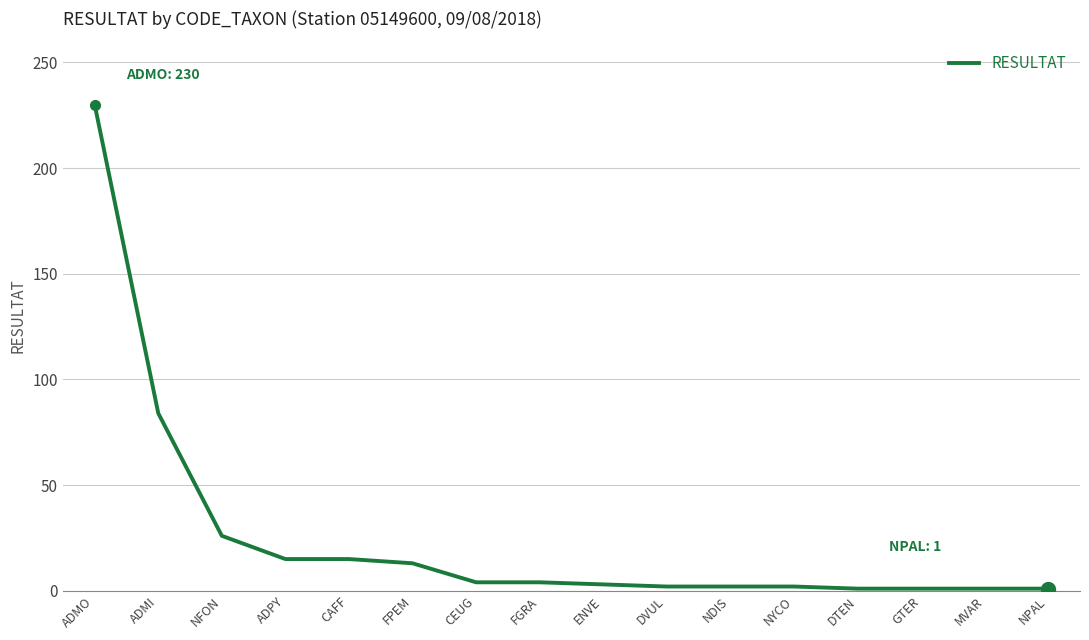

What is the greatest value displayed?

230